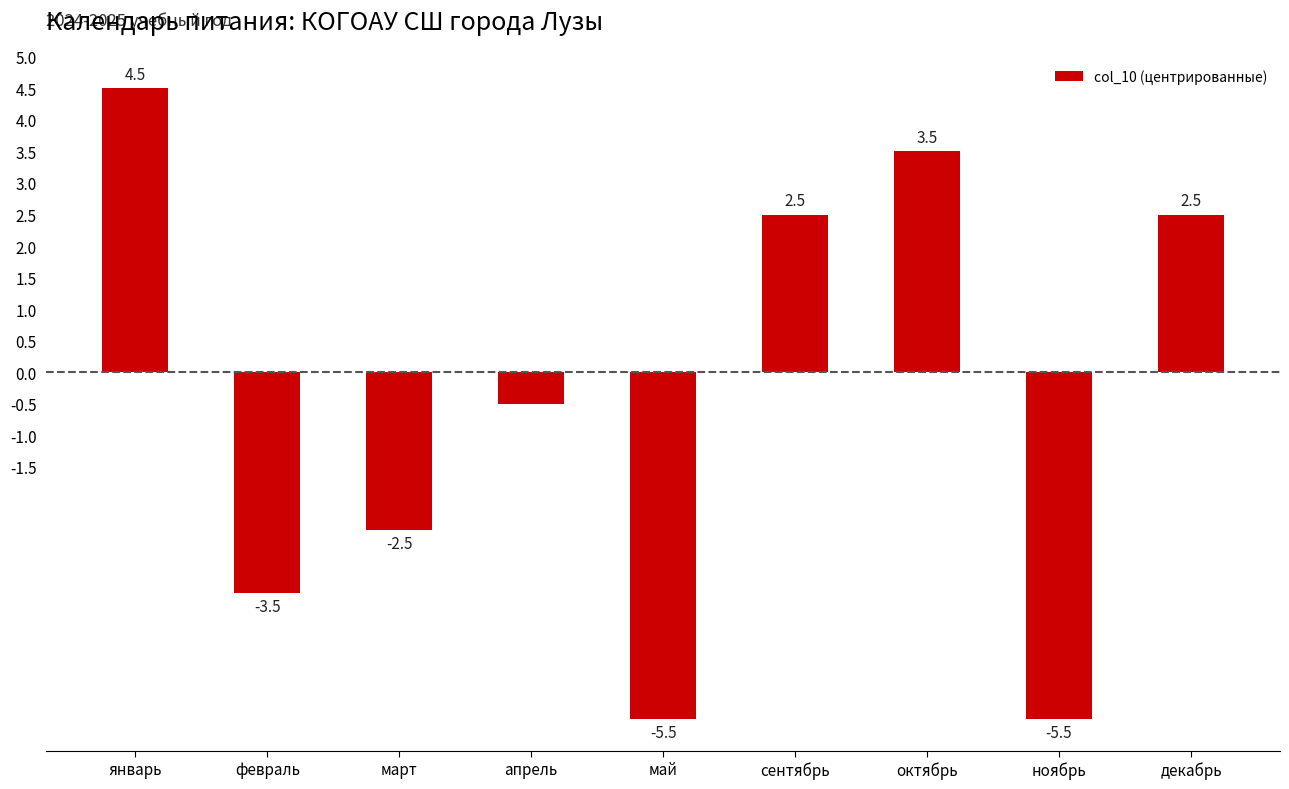

Reading right to left, what are all the values shown in this chart?

2.5	-5.5	3.5	2.5	-5.5	-0.5	-2.5	-3.5	4.5